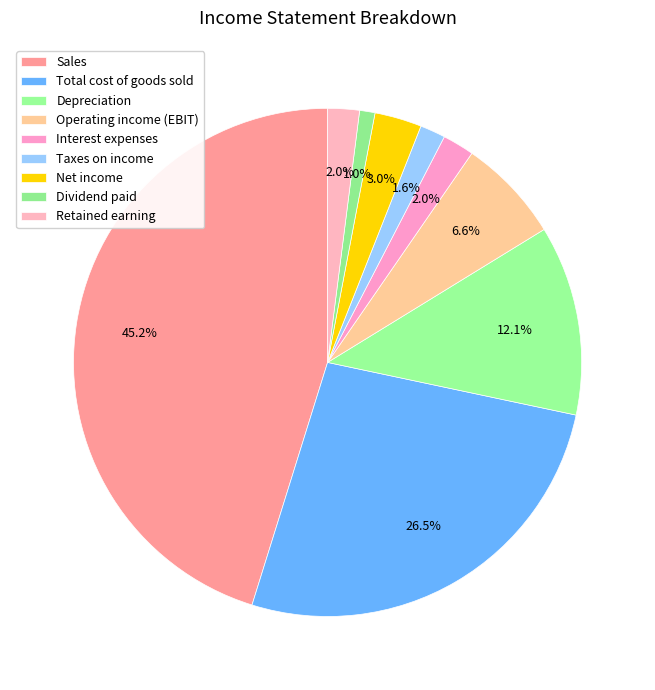

To the nearest percent, what percentage of the pie is Taxes on income?

2%